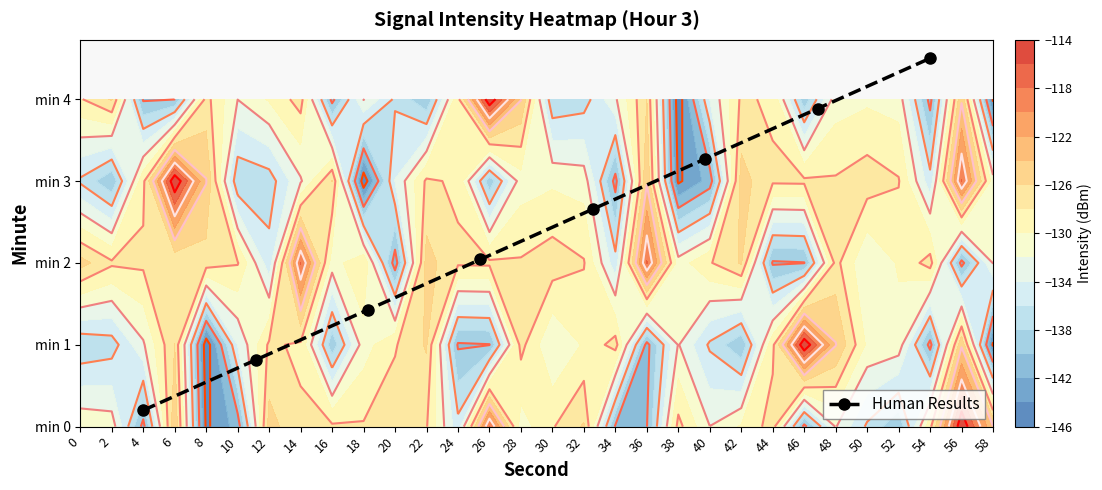

At which category does the chart reach its peak across all series?

54